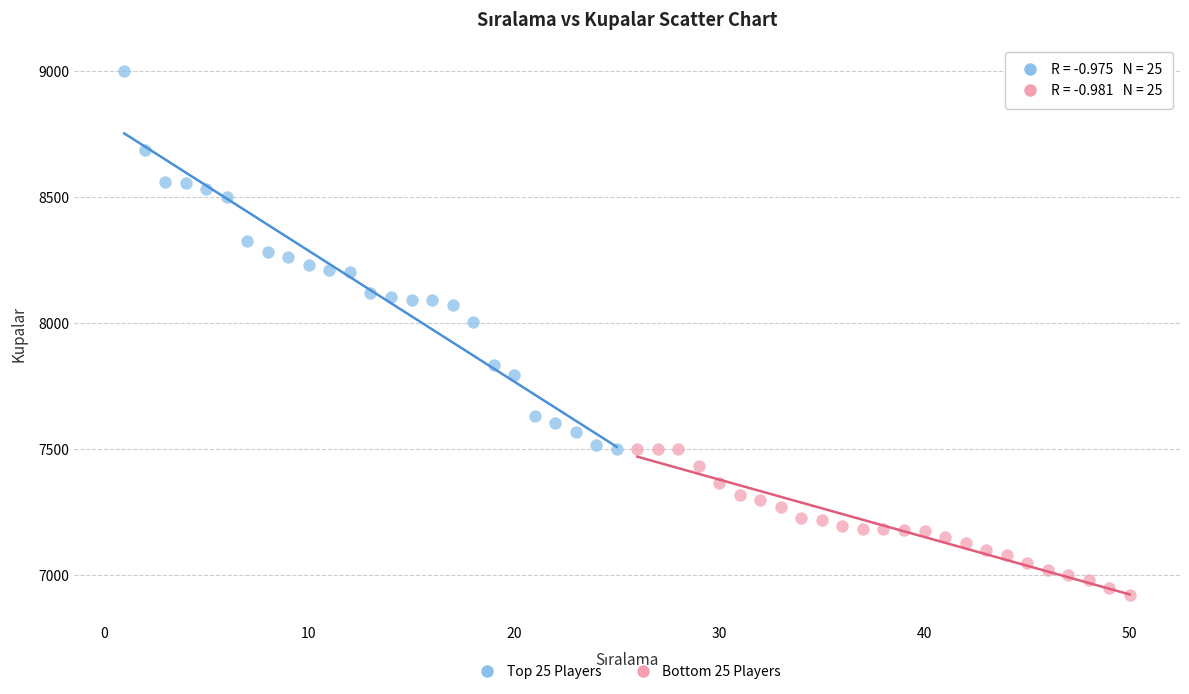

What are all the series names shown in the legend?

Top 25 Players, Bottom 25 Players